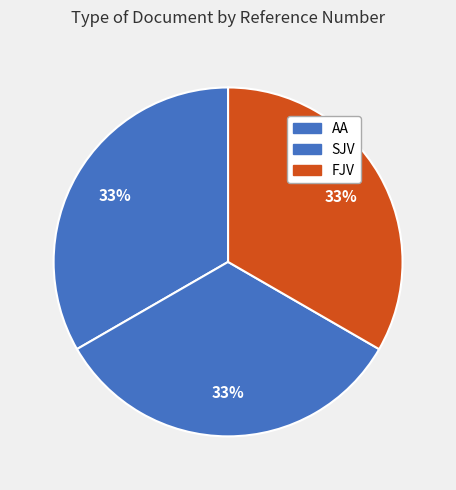

To the nearest percent, what is the average slice percentage?

33%